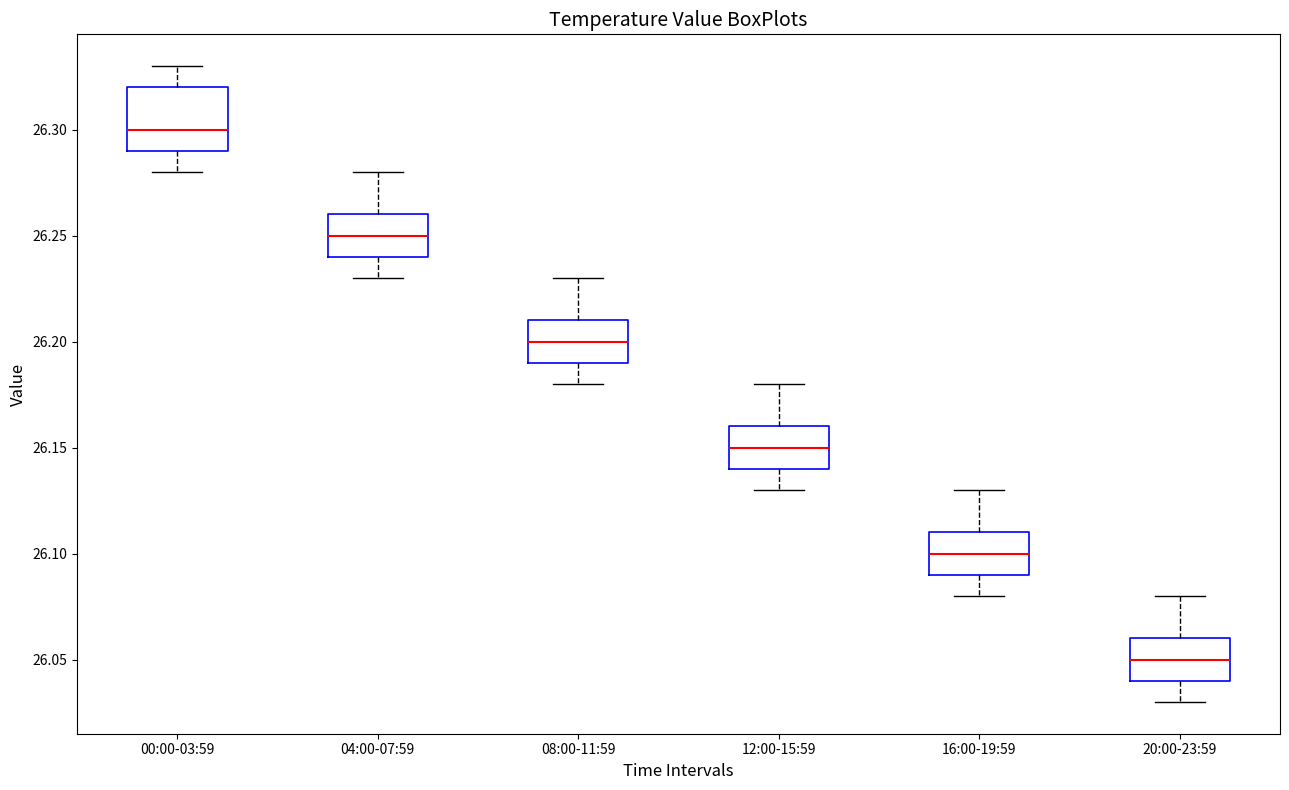

Reading left to right, transcribe this box plot: for each box, give where its median line is, the range the box spans, and where its two whiskers end, as read against the y-axis. The values are not printed on the chart, so give them approximately, as read against the axis.

00:00-03:59: median 26.30, box 26.29 to 26.32, whiskers 26.28 to 26.33
04:00-07:59: median 26.25, box 26.24 to 26.26, whiskers 26.23 to 26.28
08:00-11:59: median 26.20, box 26.19 to 26.21, whiskers 26.18 to 26.23
12:00-15:59: median 26.15, box 26.14 to 26.16, whiskers 26.13 to 26.18
16:00-19:59: median 26.10, box 26.09 to 26.11, whiskers 26.08 to 26.13
20:00-23:59: median 26.05, box 26.04 to 26.06, whiskers 26.03 to 26.08